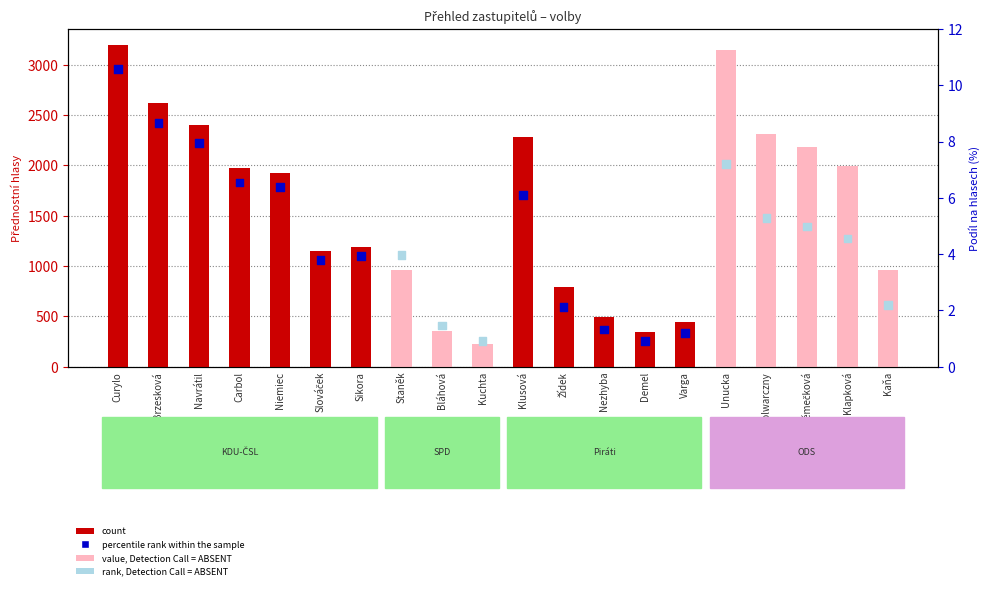

At which category is the sum across all series the highest?

Curylo